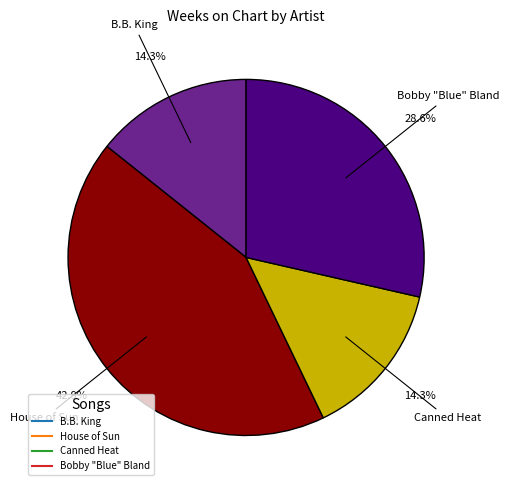

What percentage is the Canned Heat slice, to the nearest percent?

14%